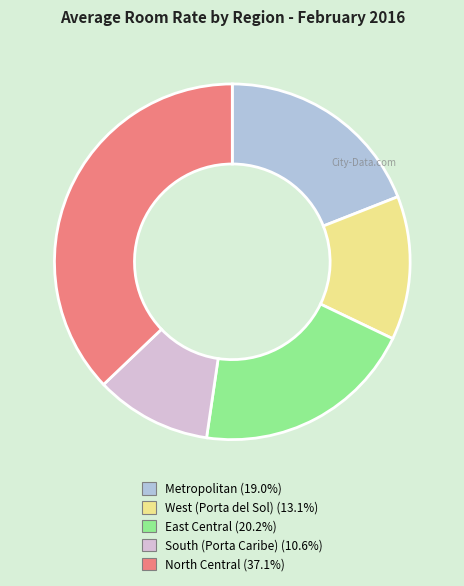

Which has a higher value, South (Porta Caribe) or North Central?

North Central